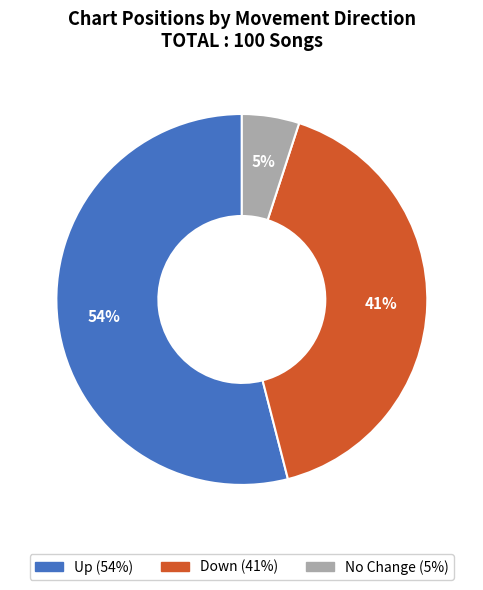

Is there any slice that represents more than half of the pie?

Yes